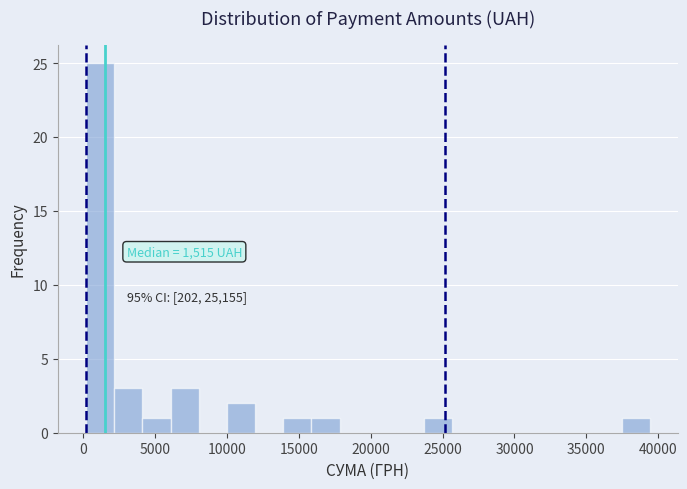

Read against the x-axis, roughly where is the centre of the tallest bar?

1000